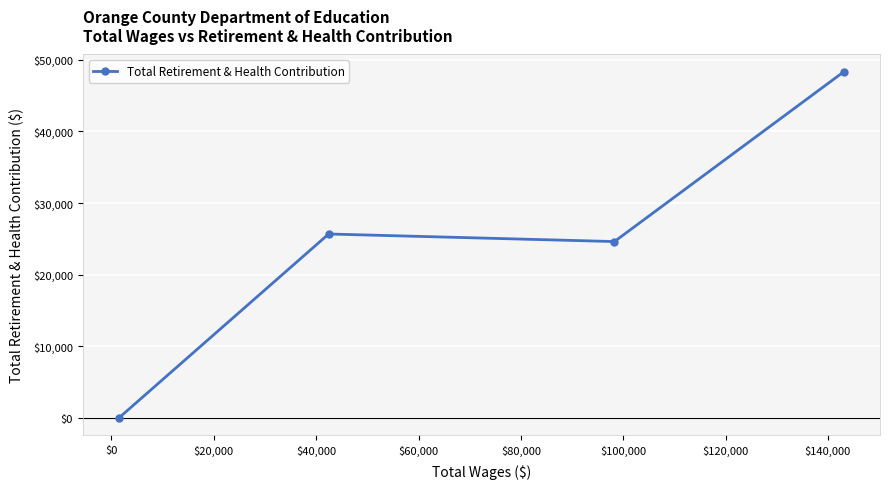

What is the difference between the second highest and minimum values?

25628